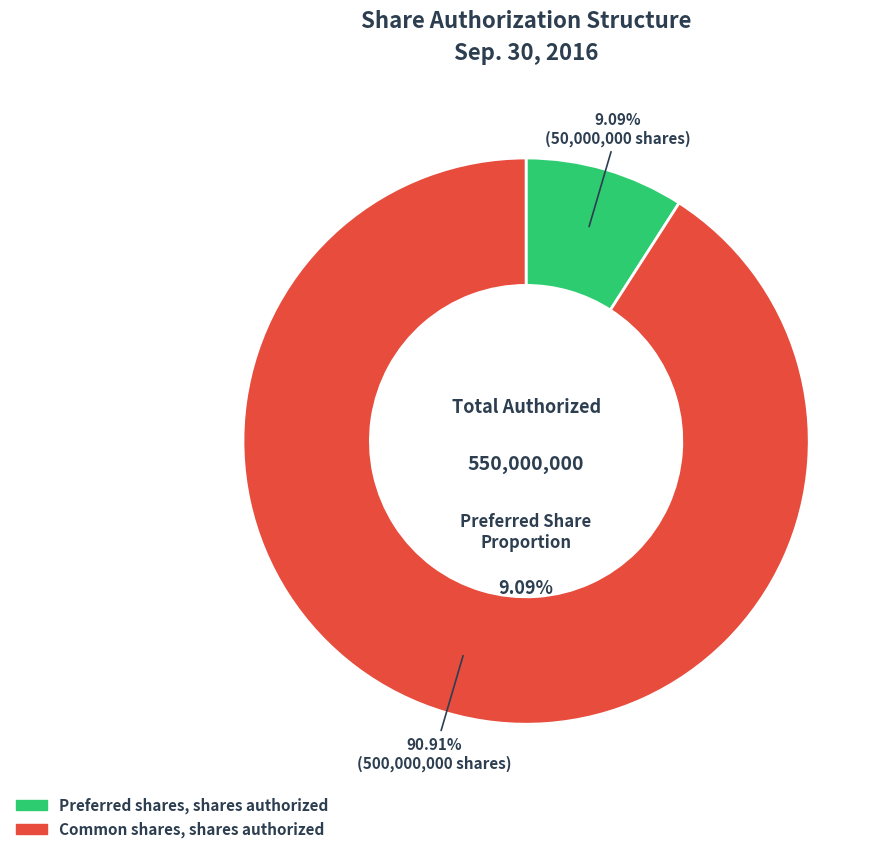

To the nearest percent, what is the average slice percentage?

50%